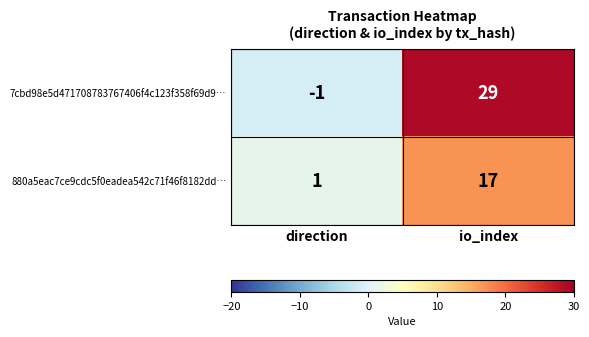

Rank the series at io_index from highest to lowest value.

7cbd98e5d471708783767406f4c123f358f69d9…, 880a5eac7ce9cdc5f0eadea542c71f46f8182dd…